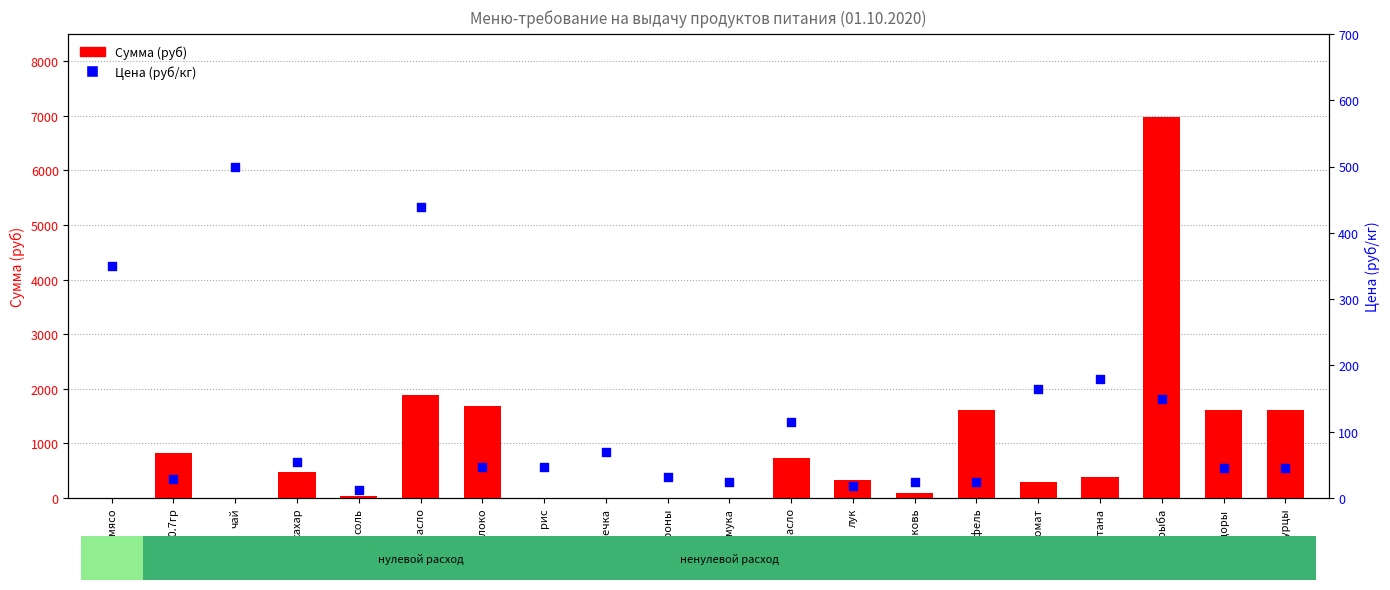

Which series has the largest total across all categories?

Сумма (руб)